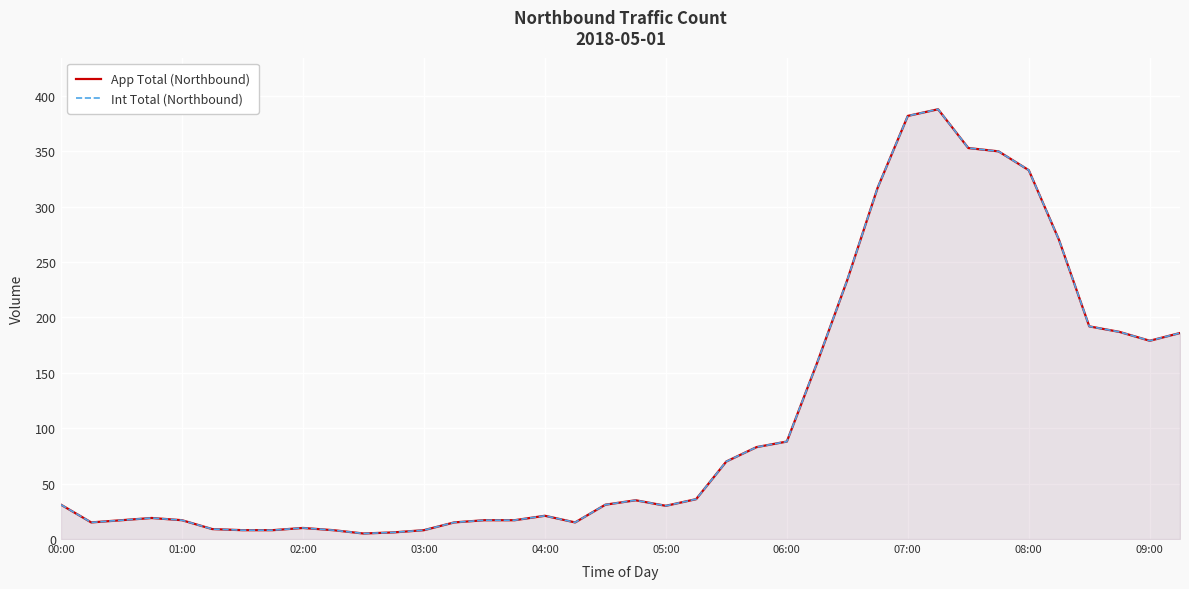

At how many categories does at least one series exceed 176?

12